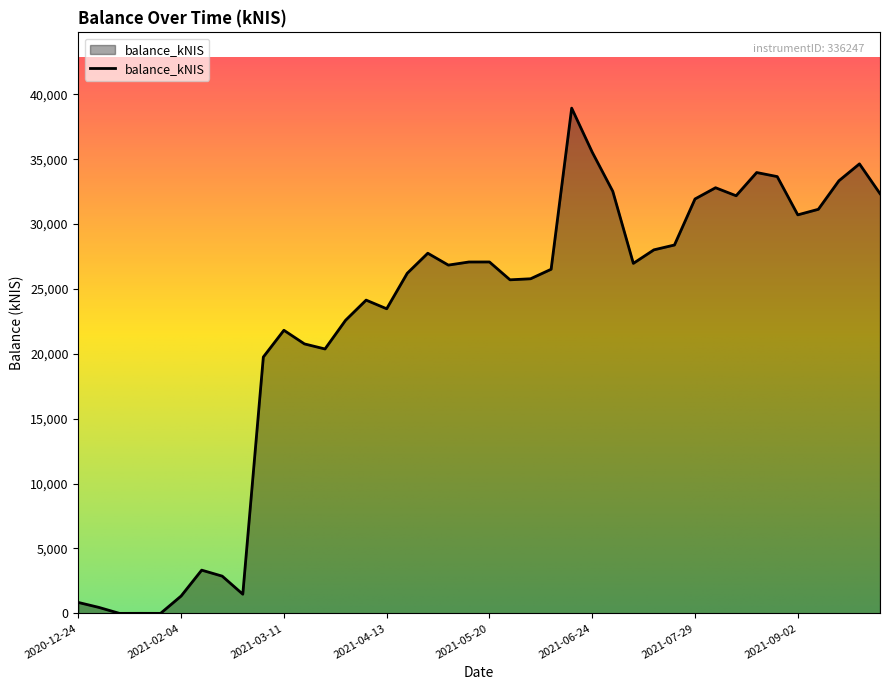

What is the maximum value shown in the chart?

38938.6